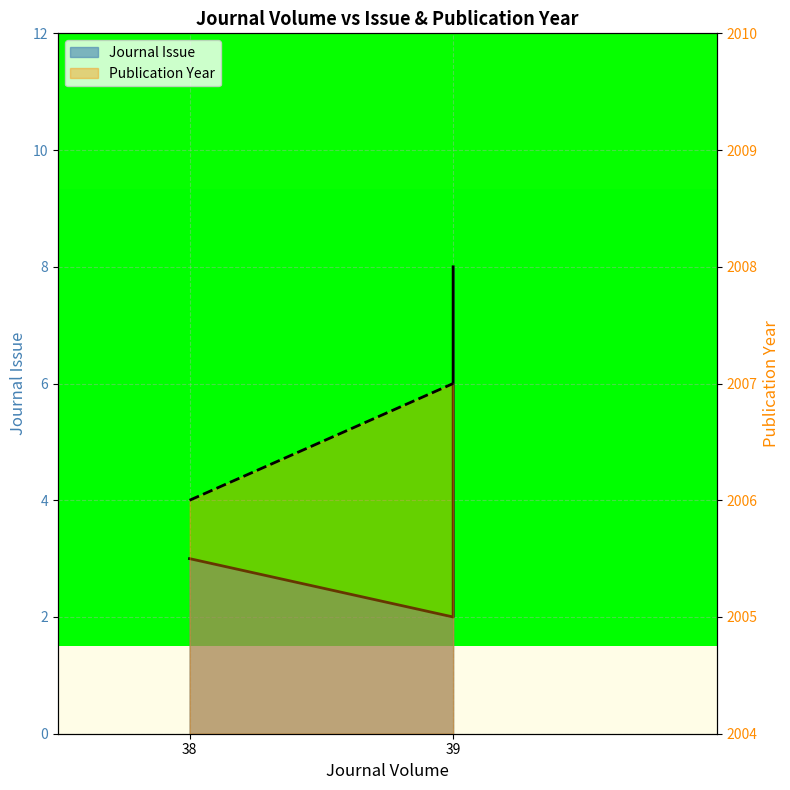

Does the chart display data point markers on the line(s)?

No